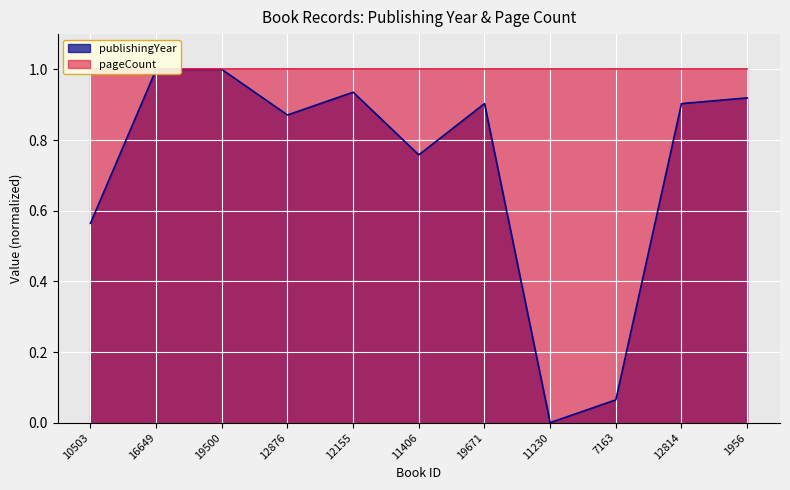

Where is the first local maximum?

12155